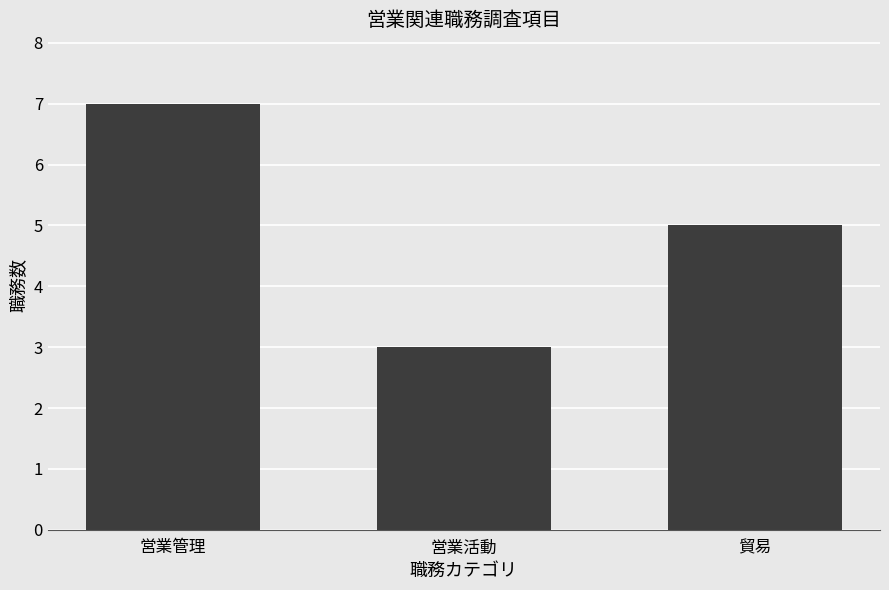

What is the difference between the values at 営業活動 and 営業管理?

4